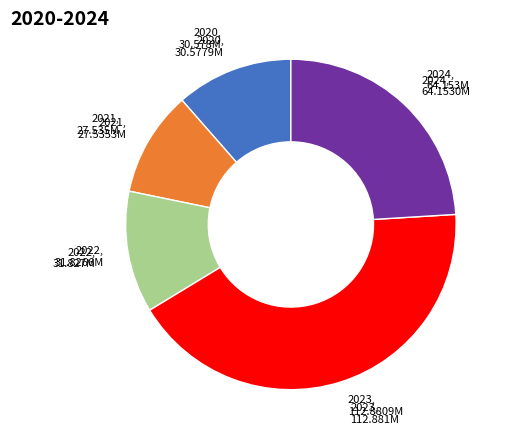

Does any single category account for the majority?

No